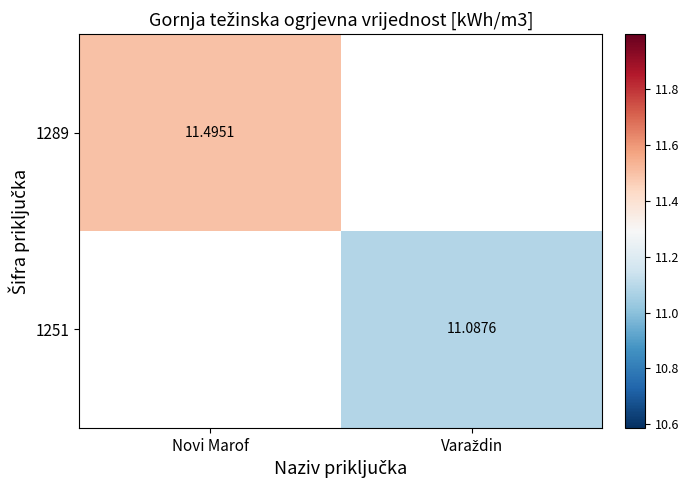

At which label does 1289 reach its peak?

Novi Marof